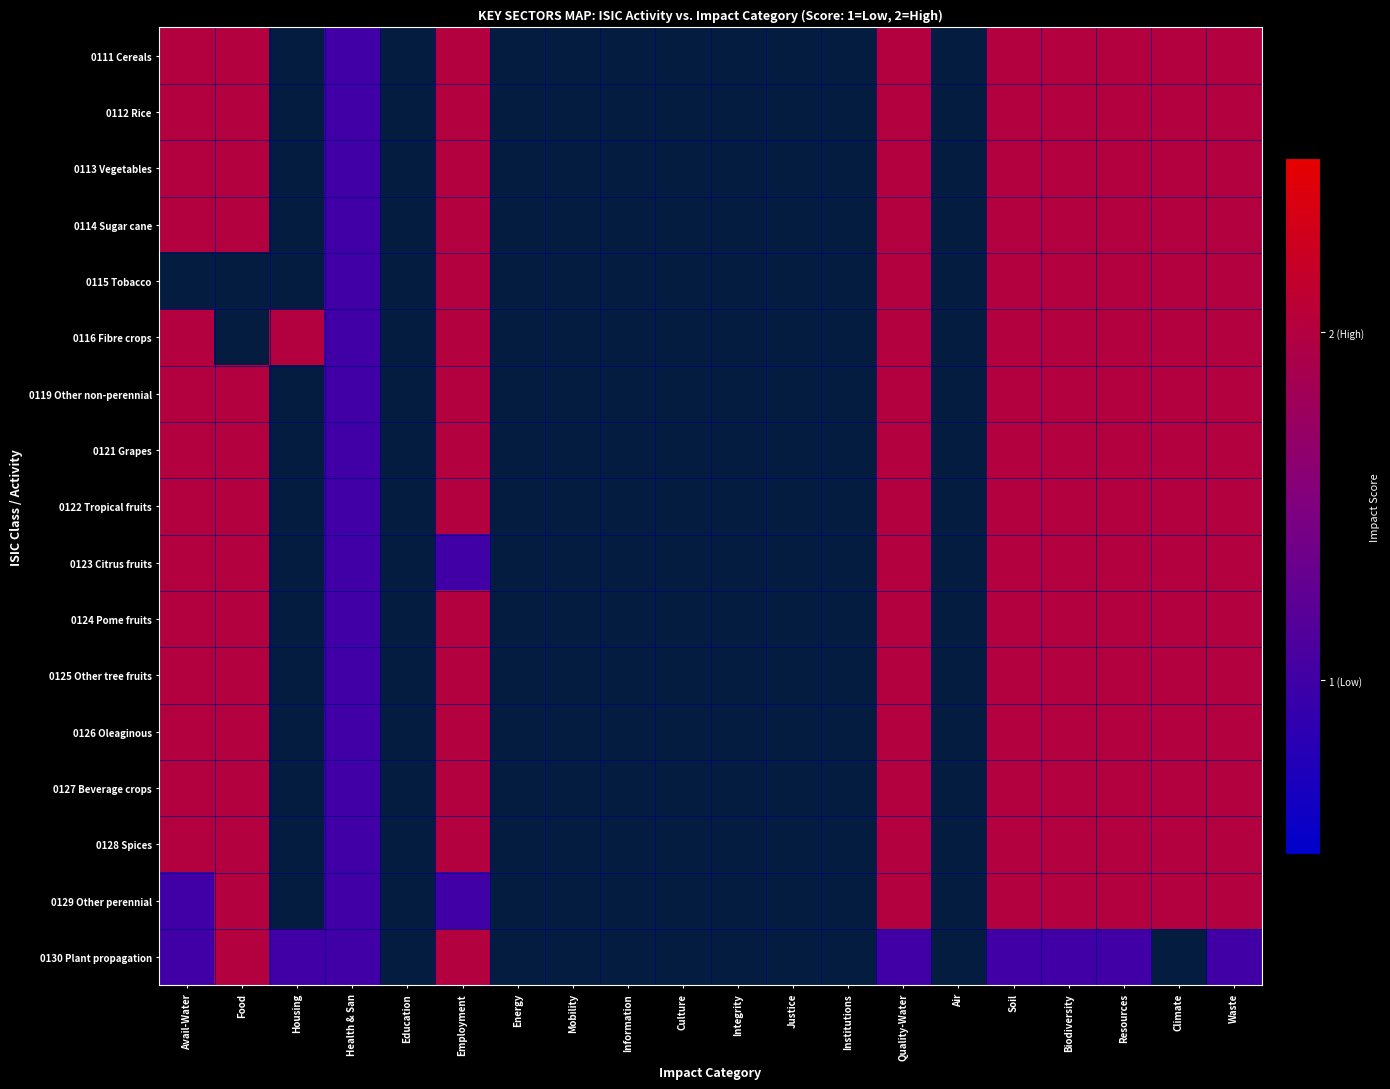

List the series in order of their peak value, highest first.

0111 Cereals, 0112 Rice, 0113 Vegetables, 0114 Sugar cane, 0115 Tobacco, 0116 Fibre crops, 0119 Other non-perennial, 0121 Grapes, 0122 Tropical fruits, 0123 Citrus fruits, 0124 Pome fruits, 0125 Other tree fruits, 0126 Oleaginous, 0127 Beverage crops, 0128 Spices, 0129 Other perennial, 0130 Plant propagation